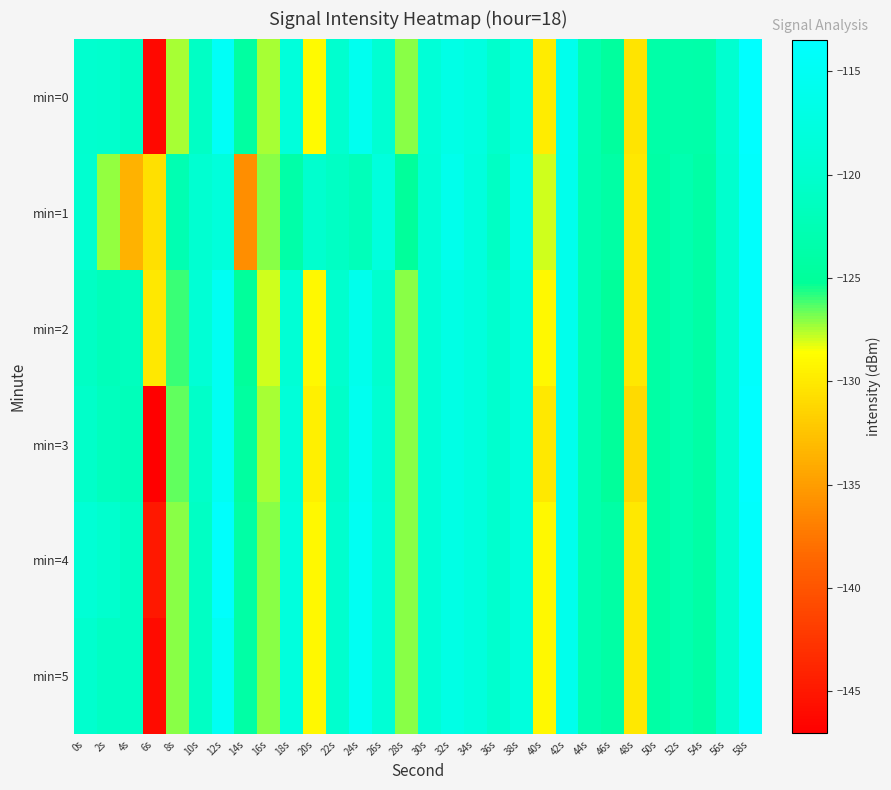

What is the total value across all series at 32s?

-700.9